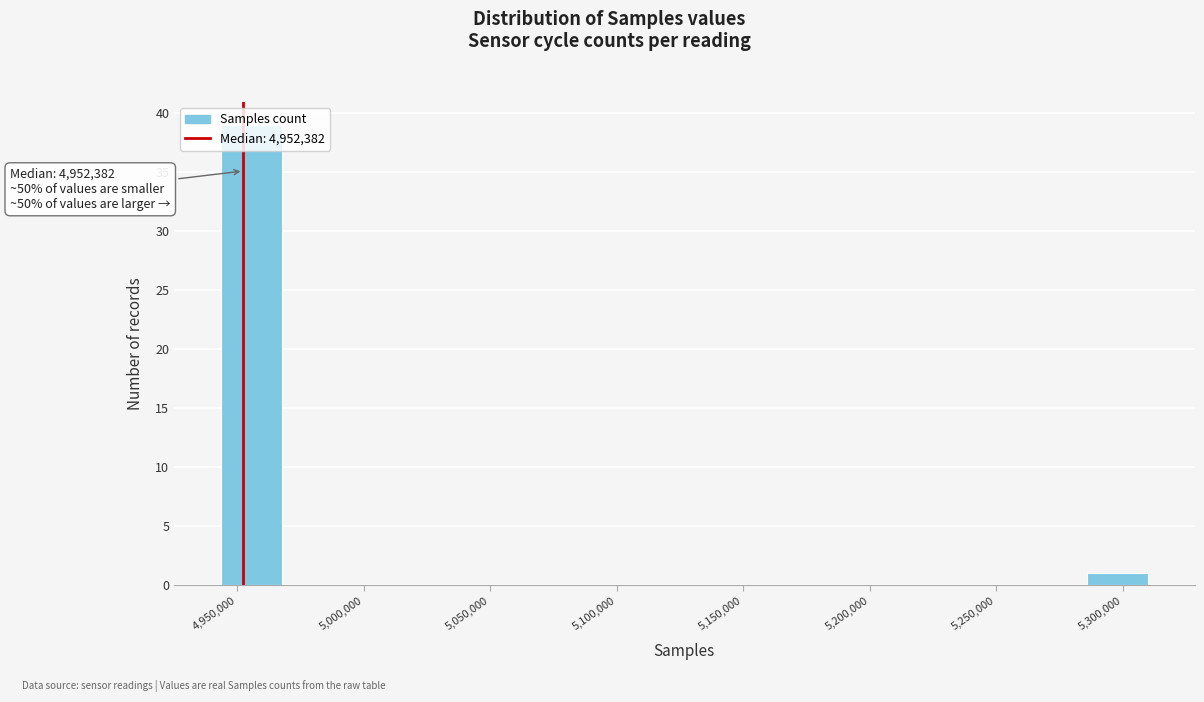

Which range on the x-axis has the tallest bar?

4940000 to 4970000